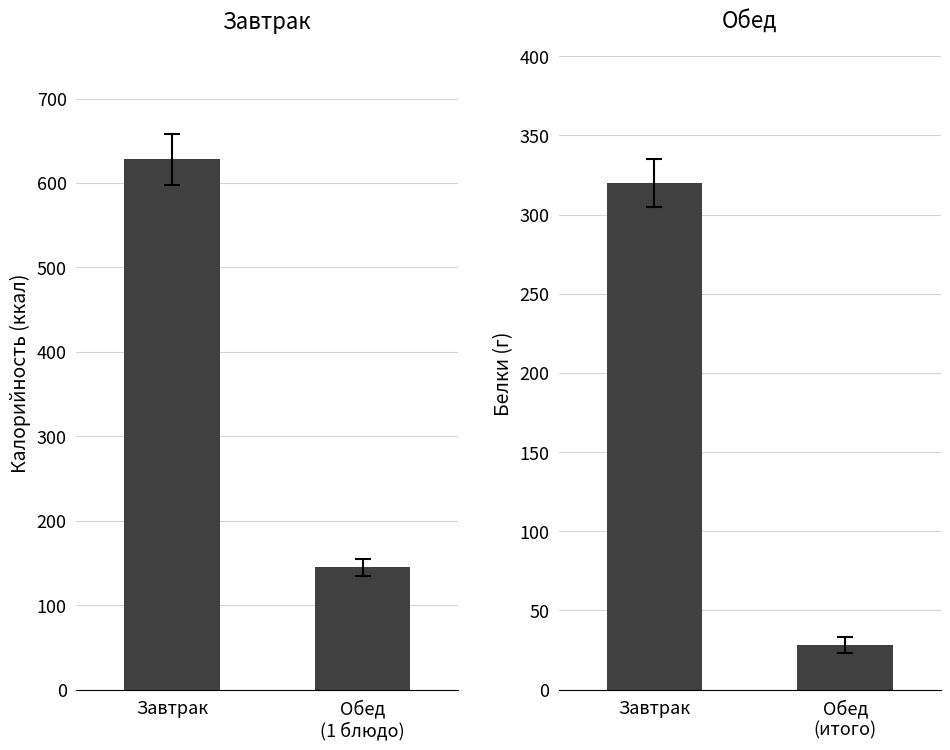

Reading left to right, what are all the values shown in this chart?

Калорийность: 628.0	144.6
Белки: 319.9	28.0